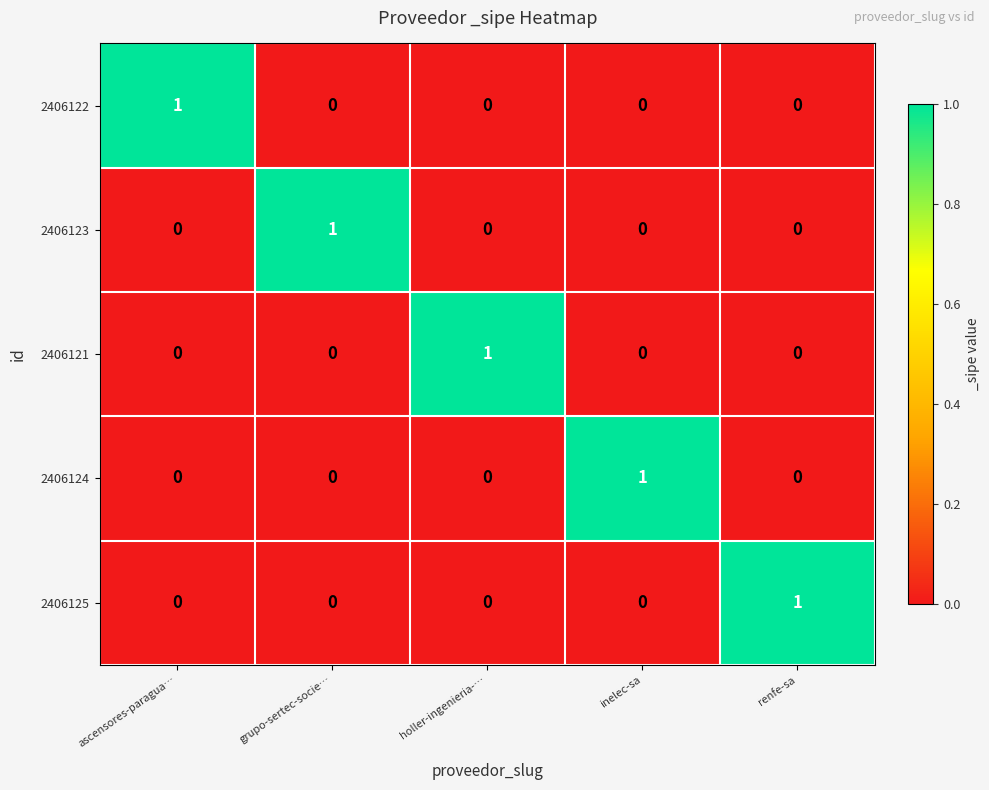

At how many categories does at least one series exceed 0?

5